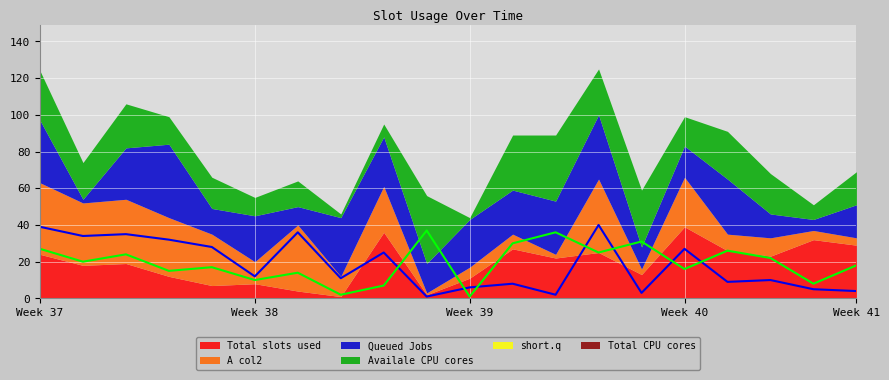

At which category is the sum across all series the highest?

14